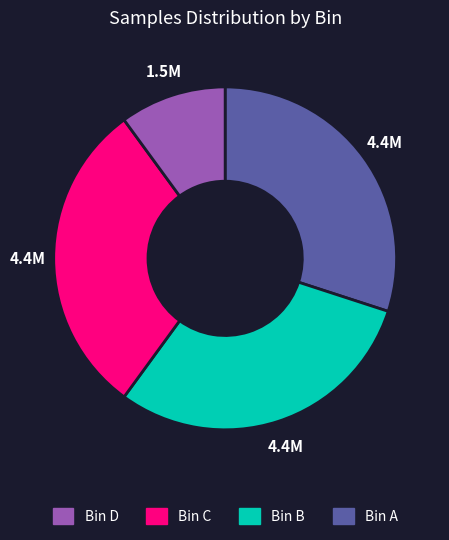

Is there any slice that represents more than half of the pie?

No